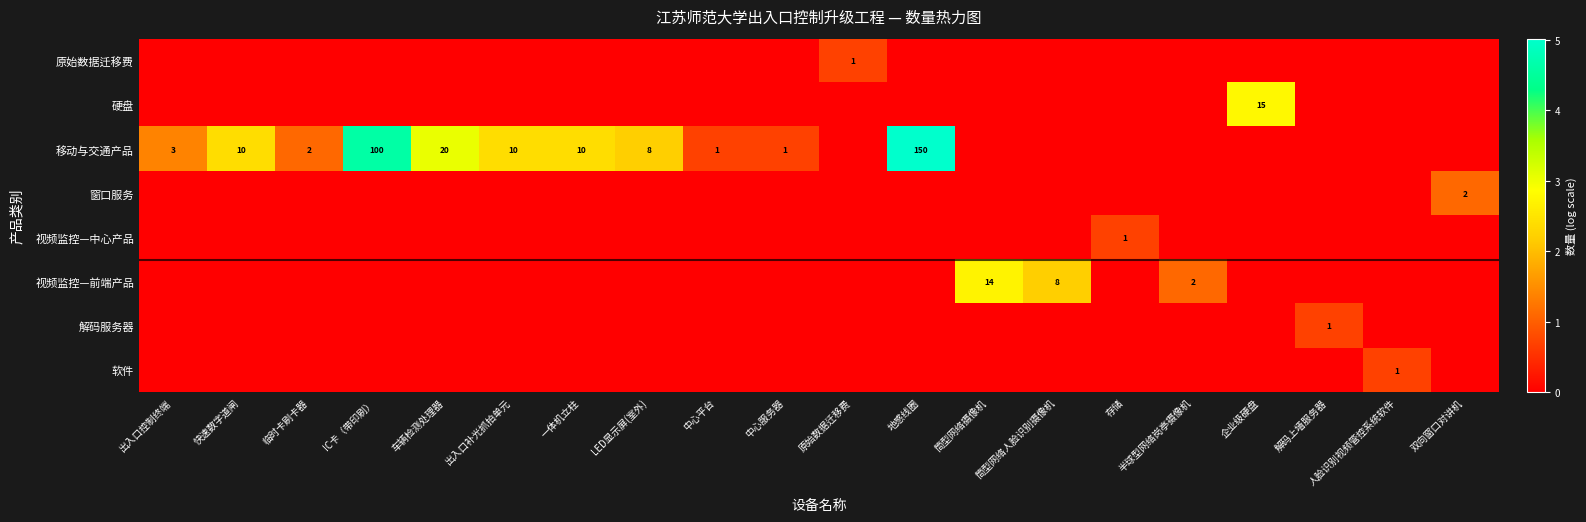

At which category is the sum across all series the highest?

地感线圈